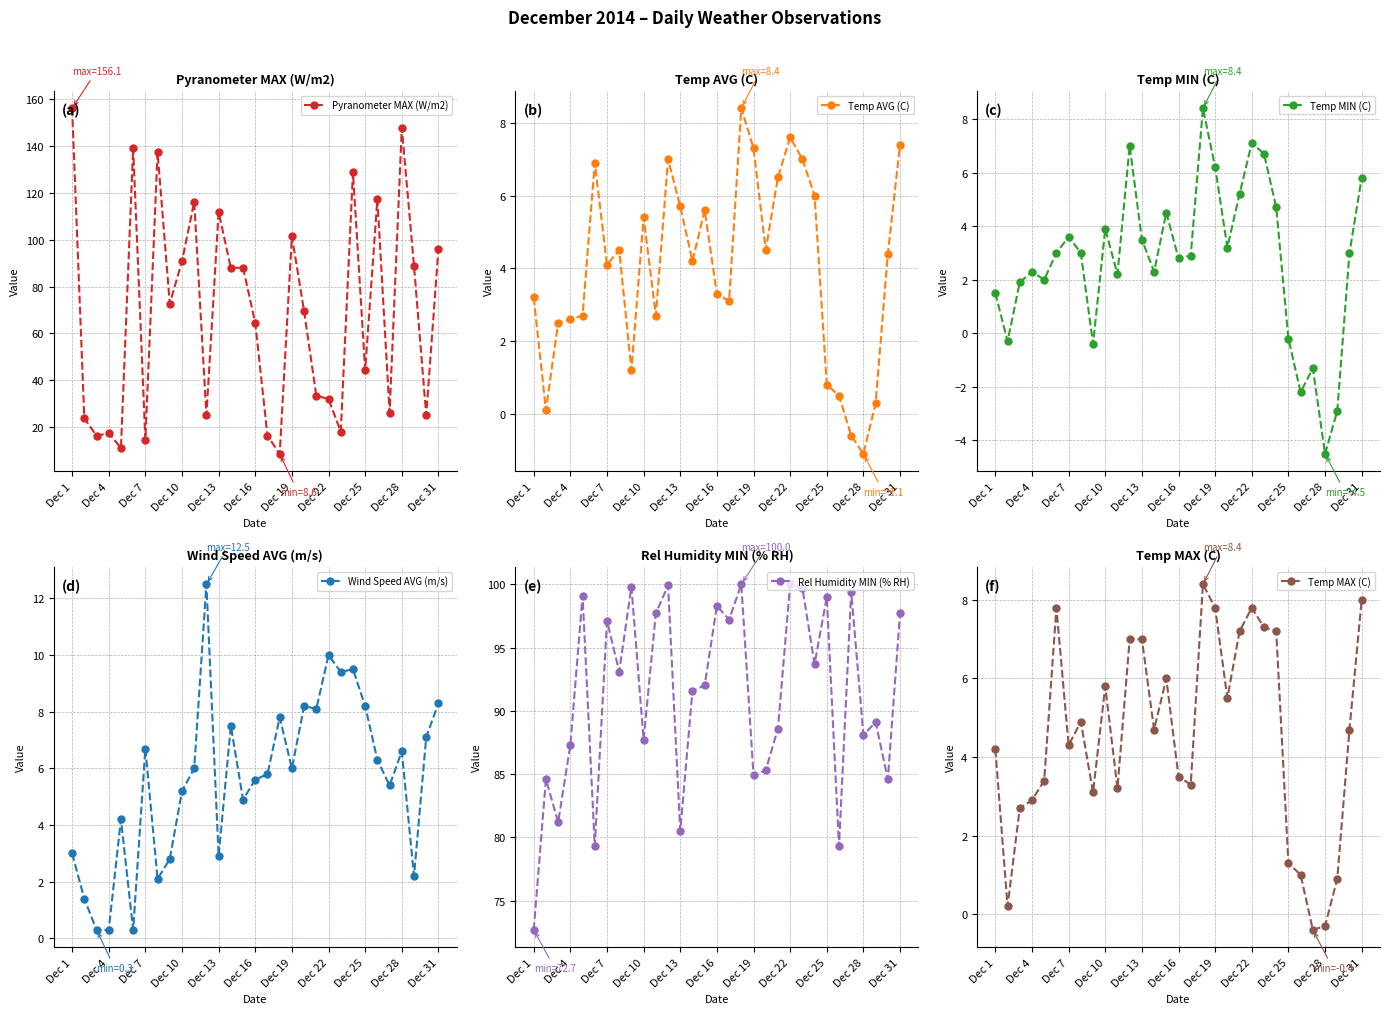

What are all the series names shown in the legend?

Pyranometer MAX (W/m2), Temp AVG (C), Temp MIN (C), Wind Speed AVG (m/s), Rel Humidity MIN (% RH), Temp MAX (C)